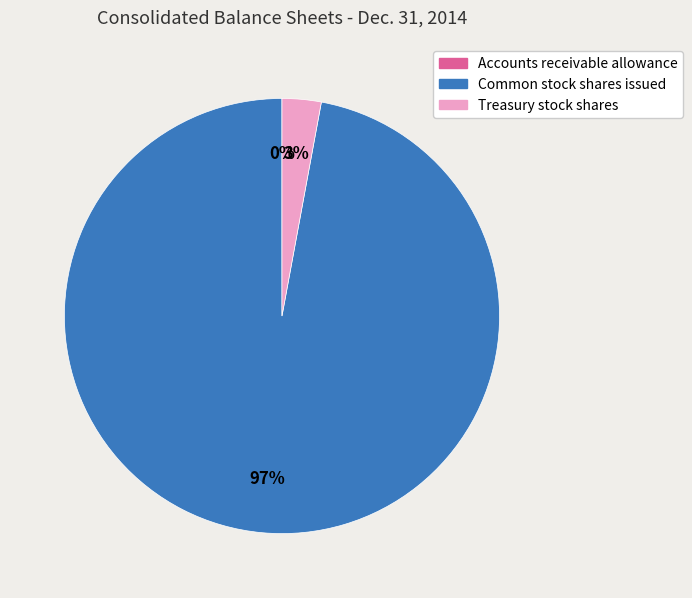

What is the largest slice in the pie chart?

Common stock shares issued